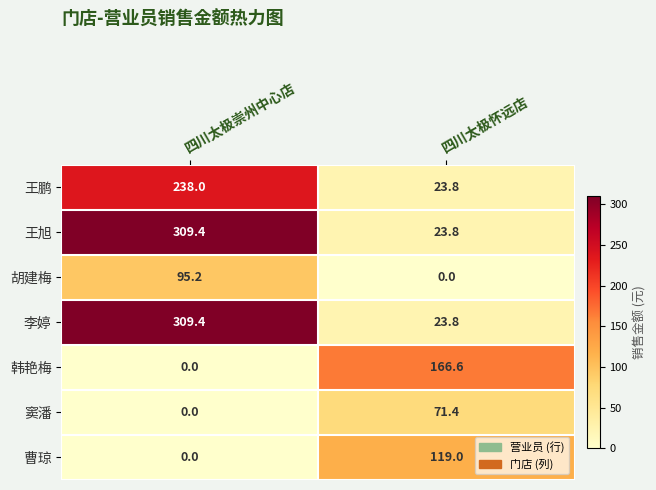

How many positive values does the 韩艳梅 series have?

1